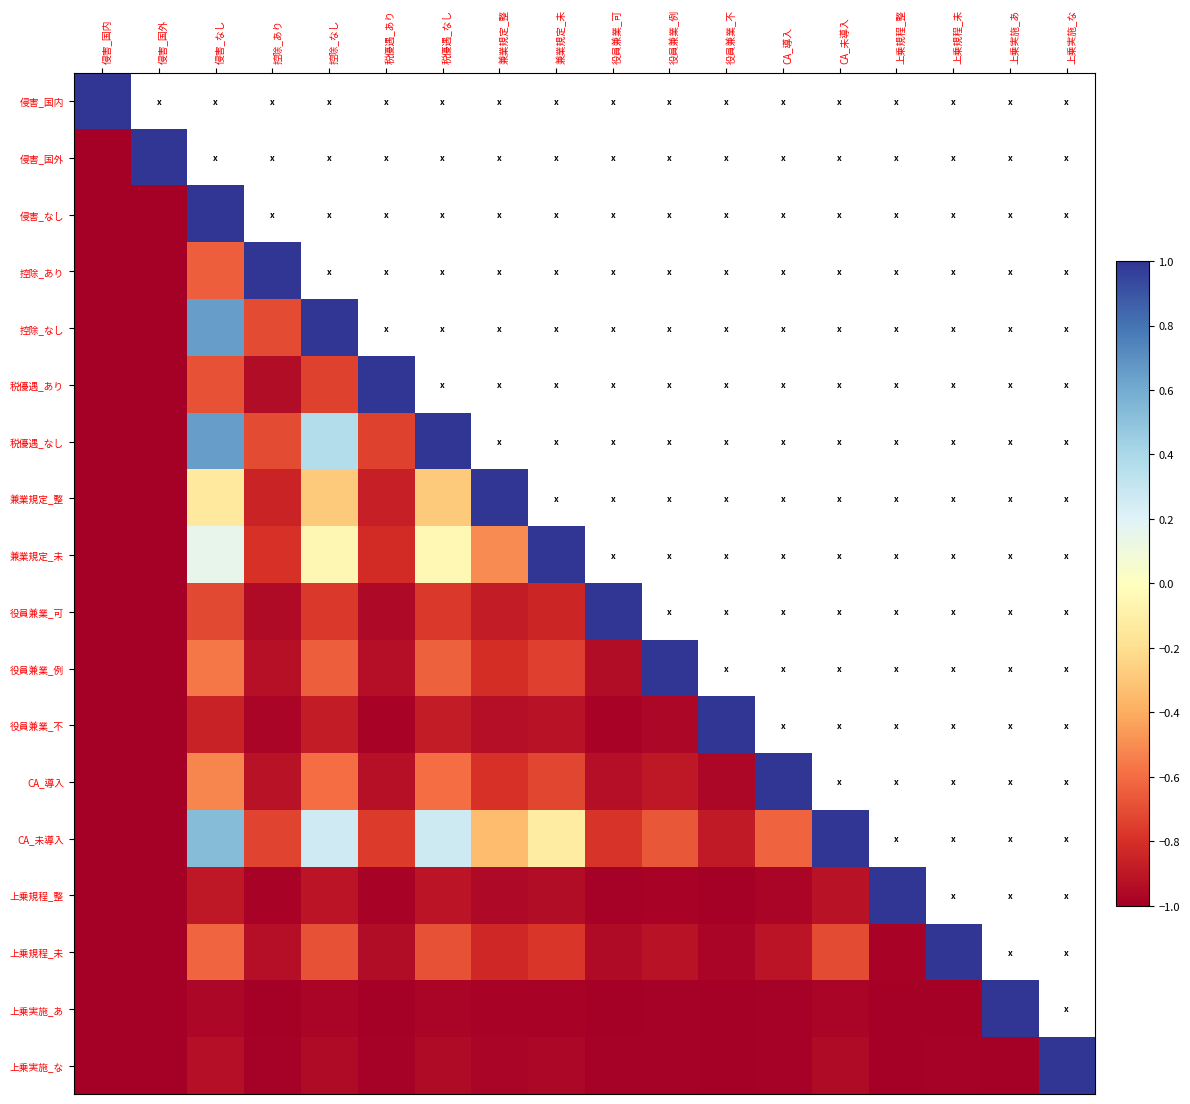

What is the greatest value displayed?

1.0